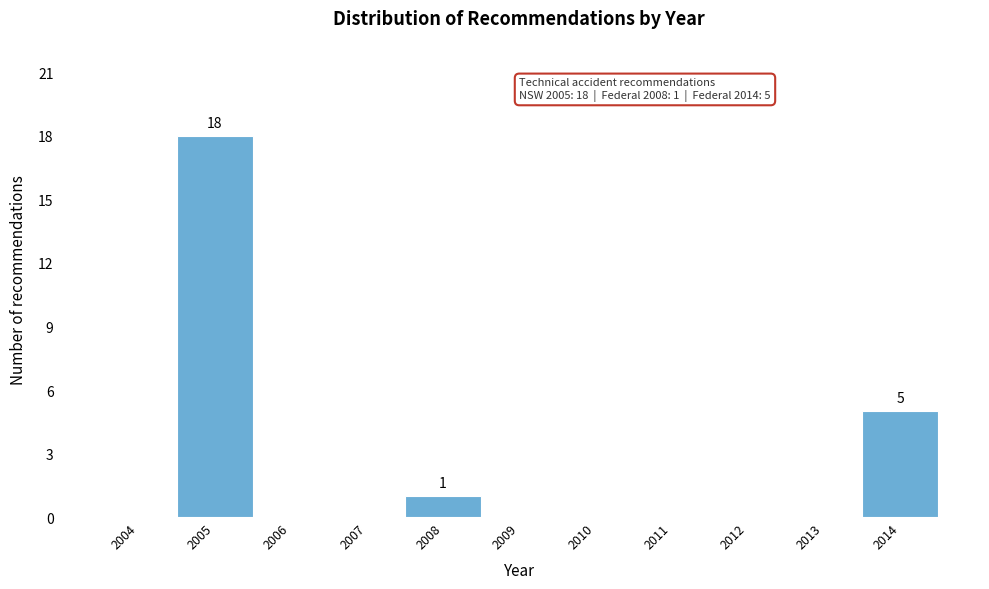

Reading left to right, extract all data points from this chart.

2004=0	2005=18	2006=0	2007=0	2008=1	2009=0	2010=0	2011=0	2012=0	2013=0	2014=5